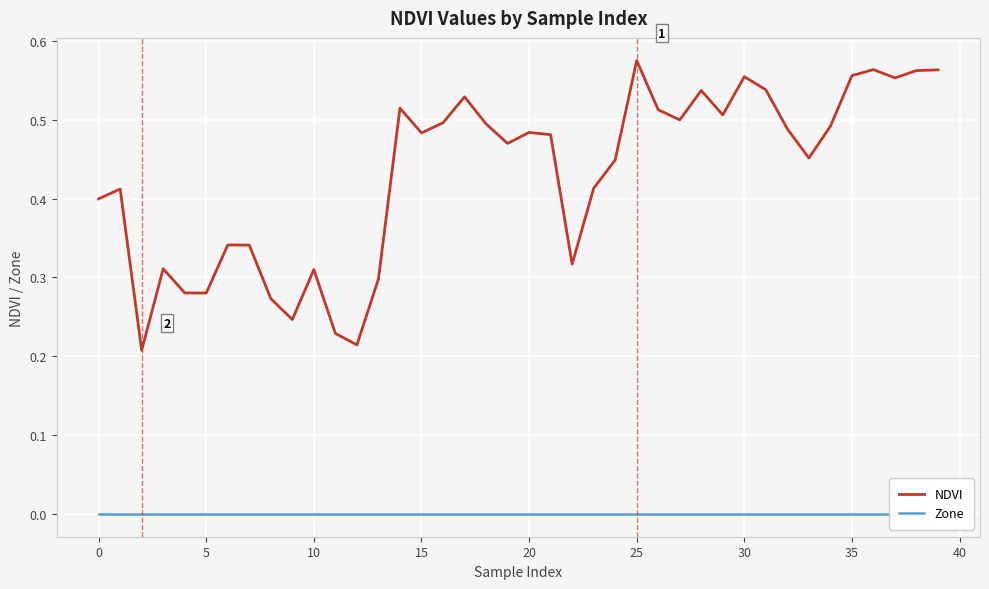

True or false: Zone and NDVI cross at least once.

False